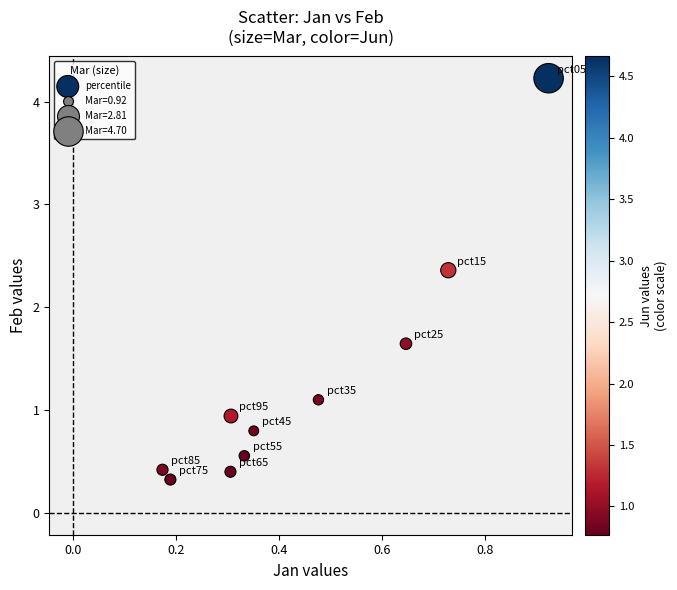

What is the range of Y values (max minus min)?

3.9